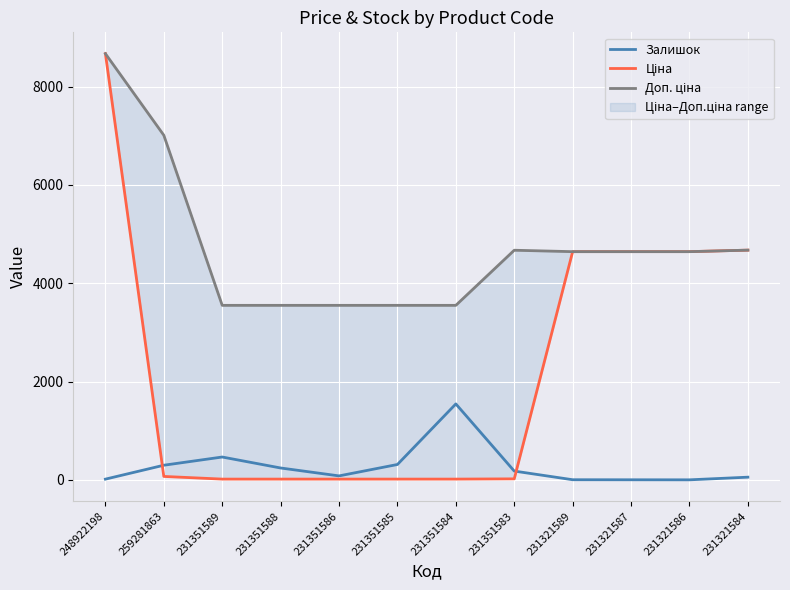

Reading left to right, list all the values displayed in this chart.

Залишок: 15.0	298.0	465.0	242.0	81.0	313.0	1545.0	179.0	3.0	2.0	1.0	55.0
Ціна: 8669.7	70.1	15.8	15.8	15.8	15.8	15.8	20.8	4642.5	4642.5	4642.5	4672.9
Доп. ціна: 8669.7	7010.0	3550.0	3550.0	3550.0	3550.0	3550.0	4671.0	4642.0	4642.0	4642.0	4673.0